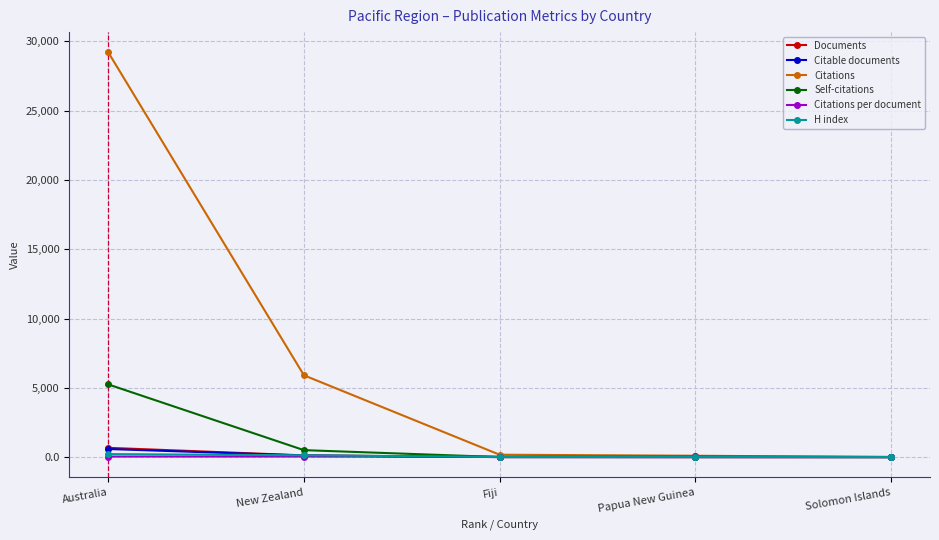

What is the highest value of the Documents series?

673.0